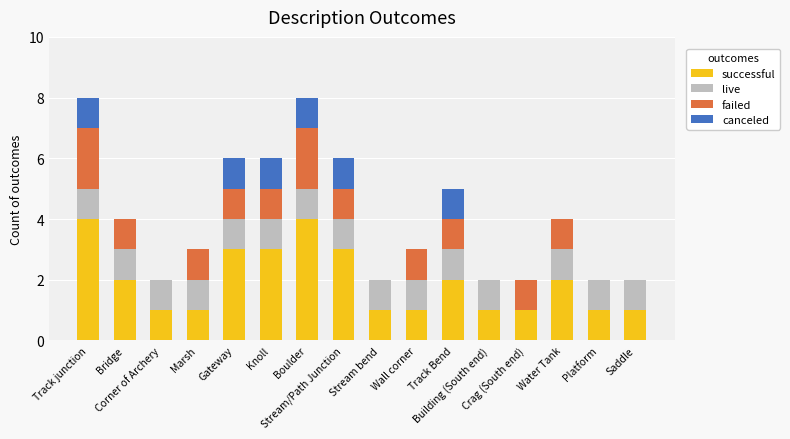

What is the highest value of the successful series?

4